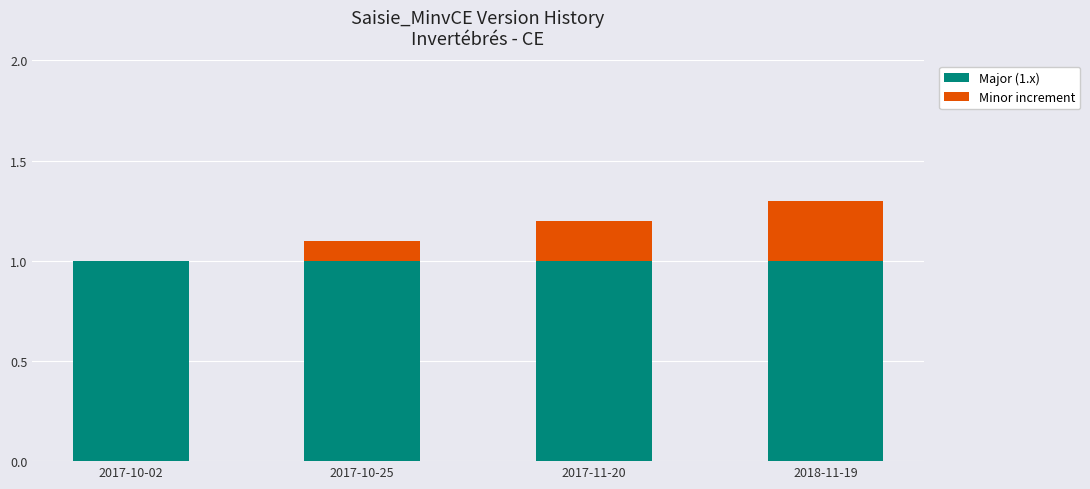

The value of Major (1.x) at 2018-11-19 is 1.0. True or false?

True